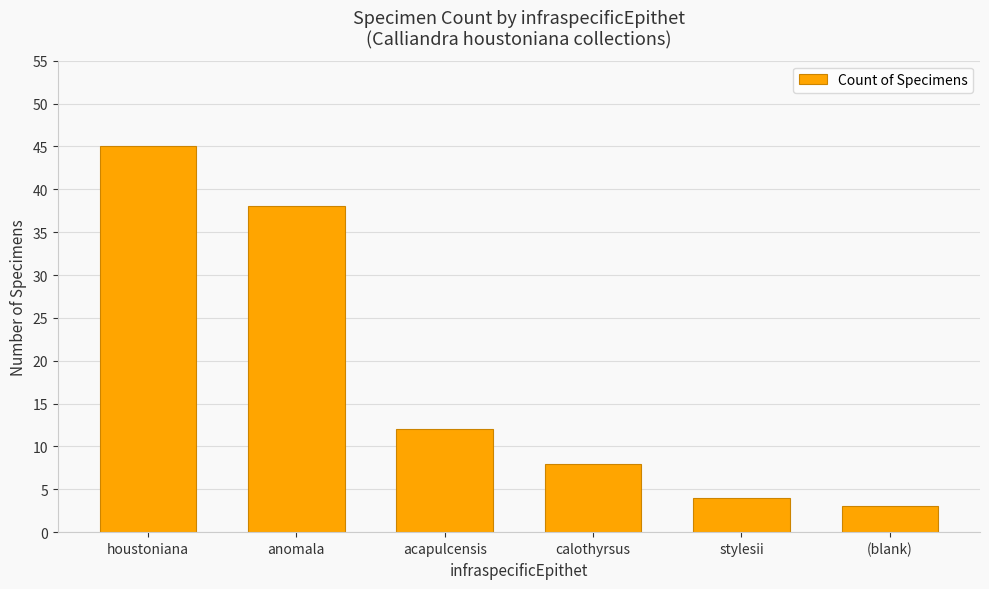

At which label does the data first exceed 12?

houstoniana